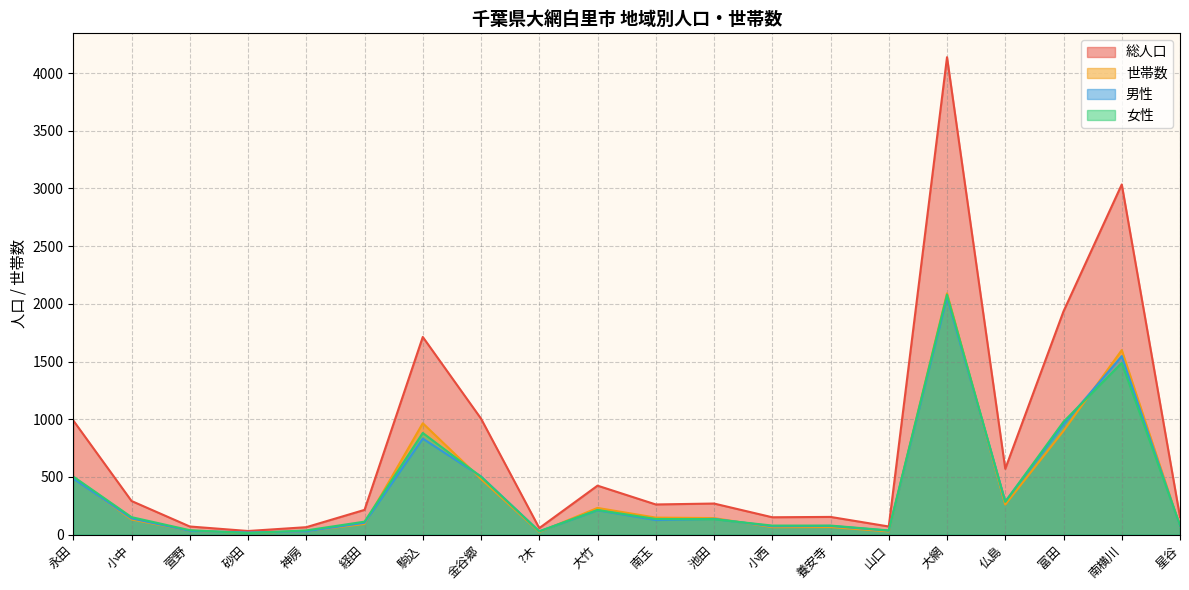

Which series has the largest total across all categories?

総人口